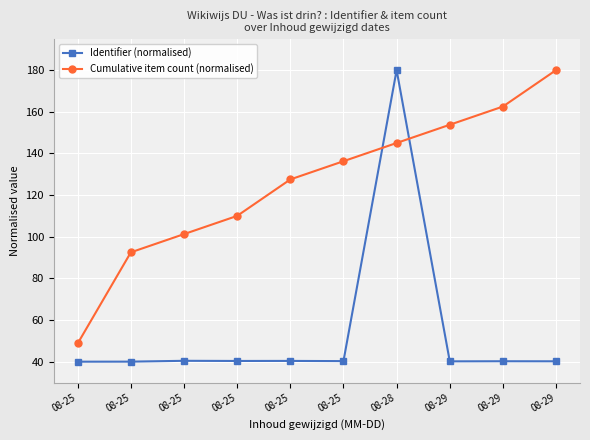

How many lines are shown in the chart?

2